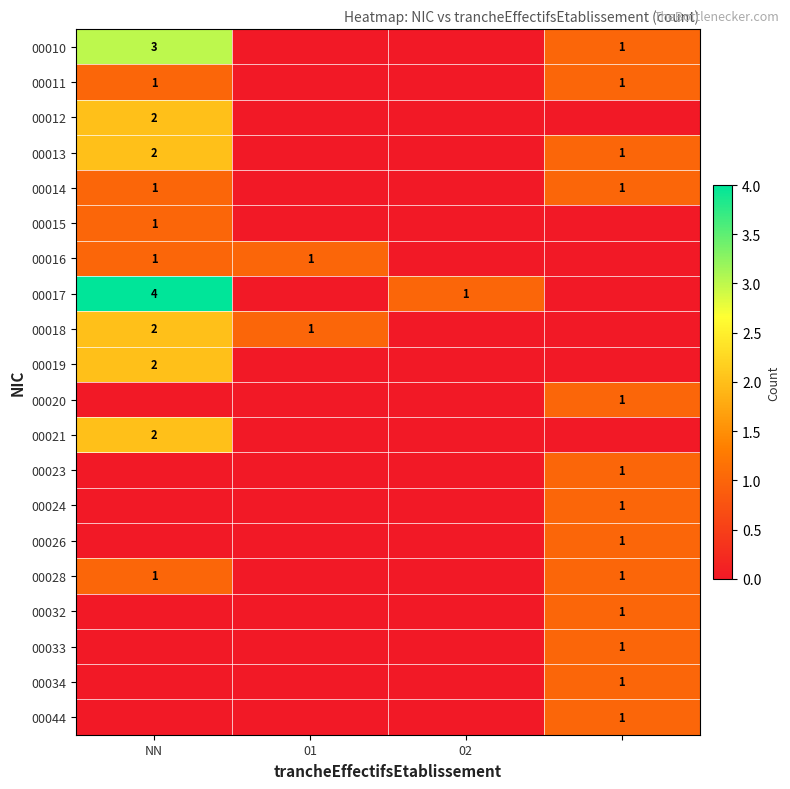

The value of 00018 at NN is 1. True or false?

False